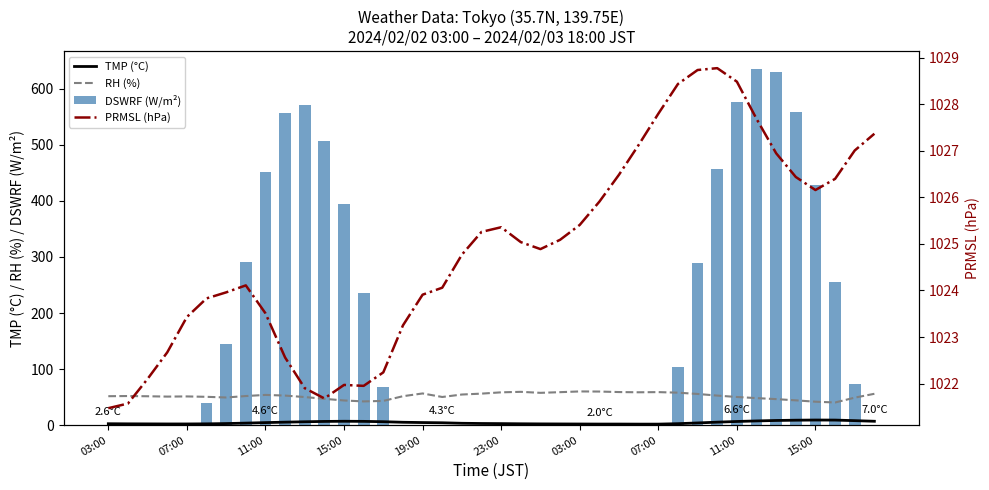

Which series has the largest range (max minus min)?

DSWRF (W/m²)